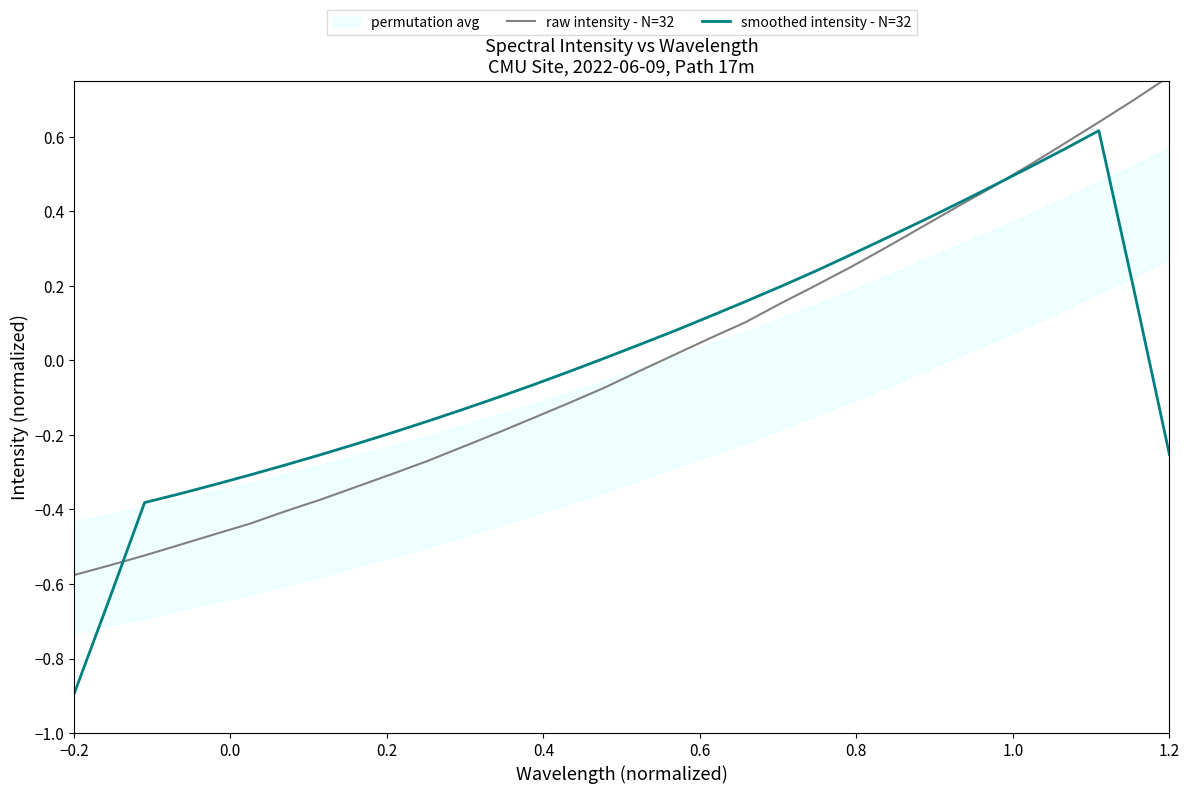

Which category has the highest value in the raw intensity - N=32 series?

1.2